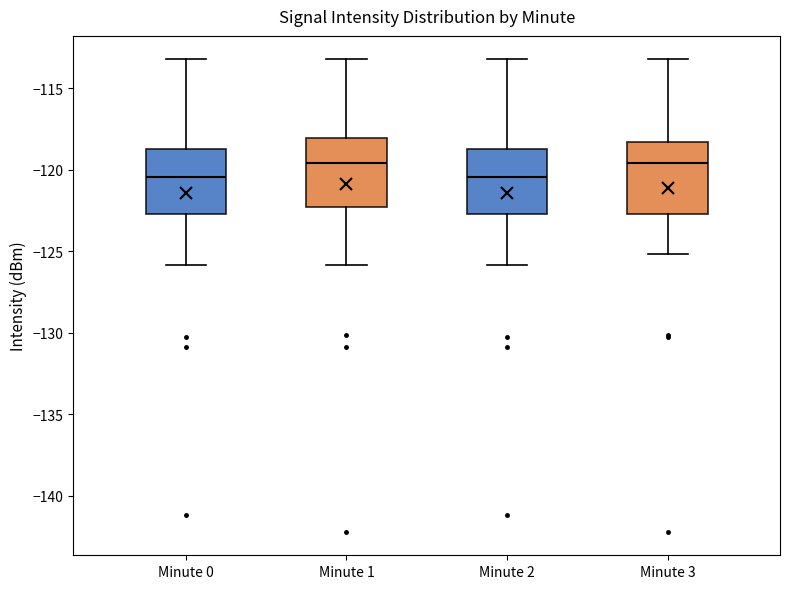

Where does the lower whisker of the box for Minute 1 end on the y-axis? The values are not printed on the chart, so give them approximately, as read against the axis.

-126.0